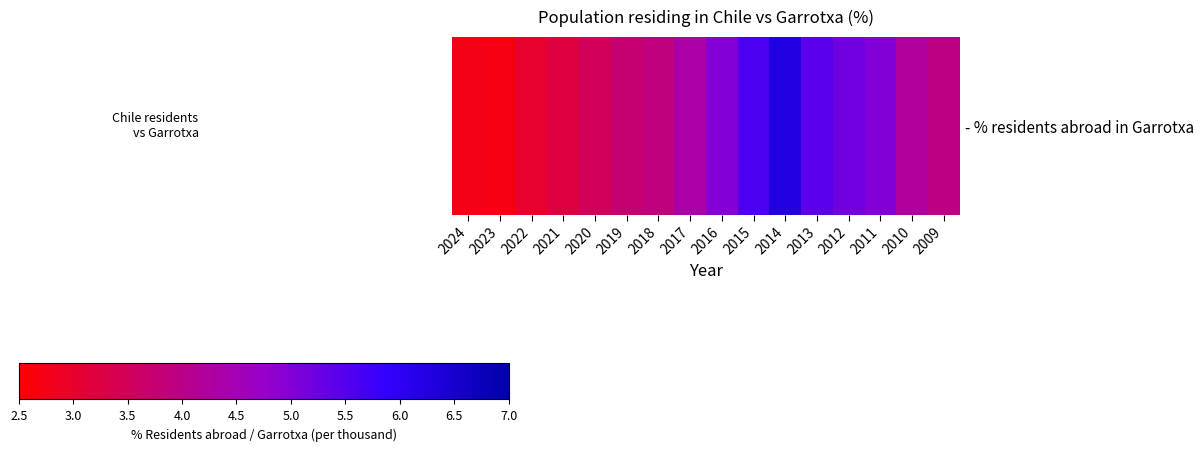

List the labels in order of value, smallest first.

2023, 2024, 2022, 2021, 2020, 2019, 2018, 2009, 2010, 2017, 2016, 2011, 2012, 2013, 2015, 2014